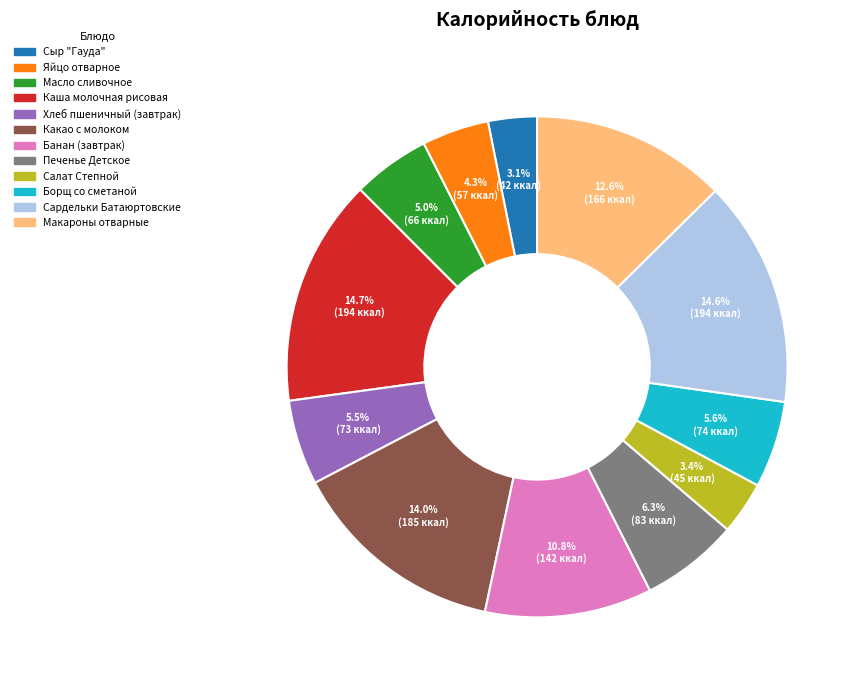

Approximately how many times larger is the value at Каша молочная рисовая compared to Макароны отварные?

1.2